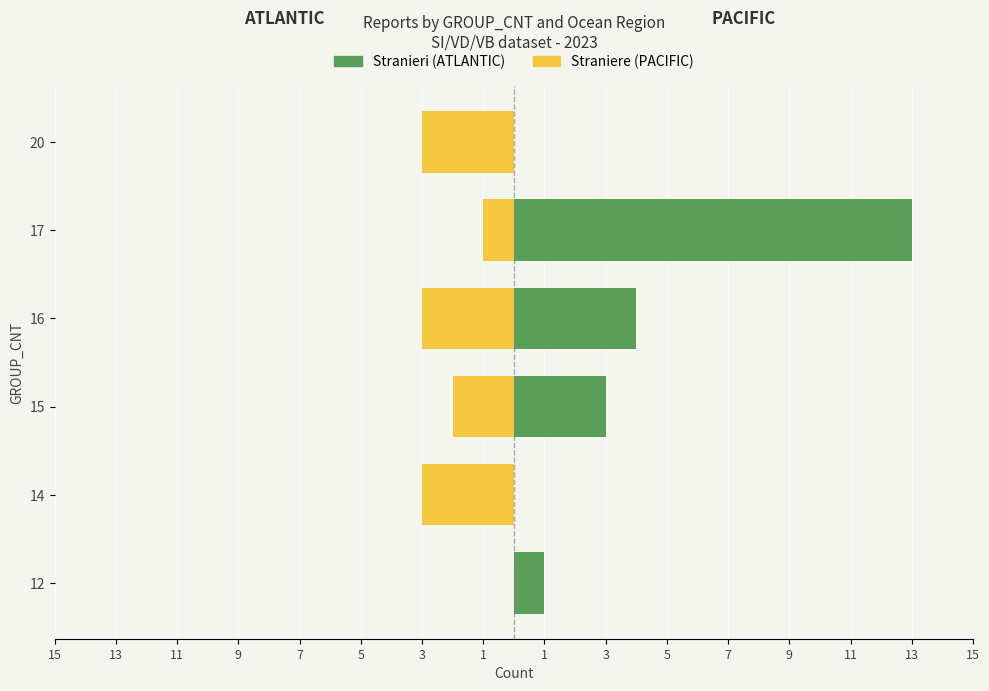

What is the value of the Straniere bar at the 6th from the left?

-3